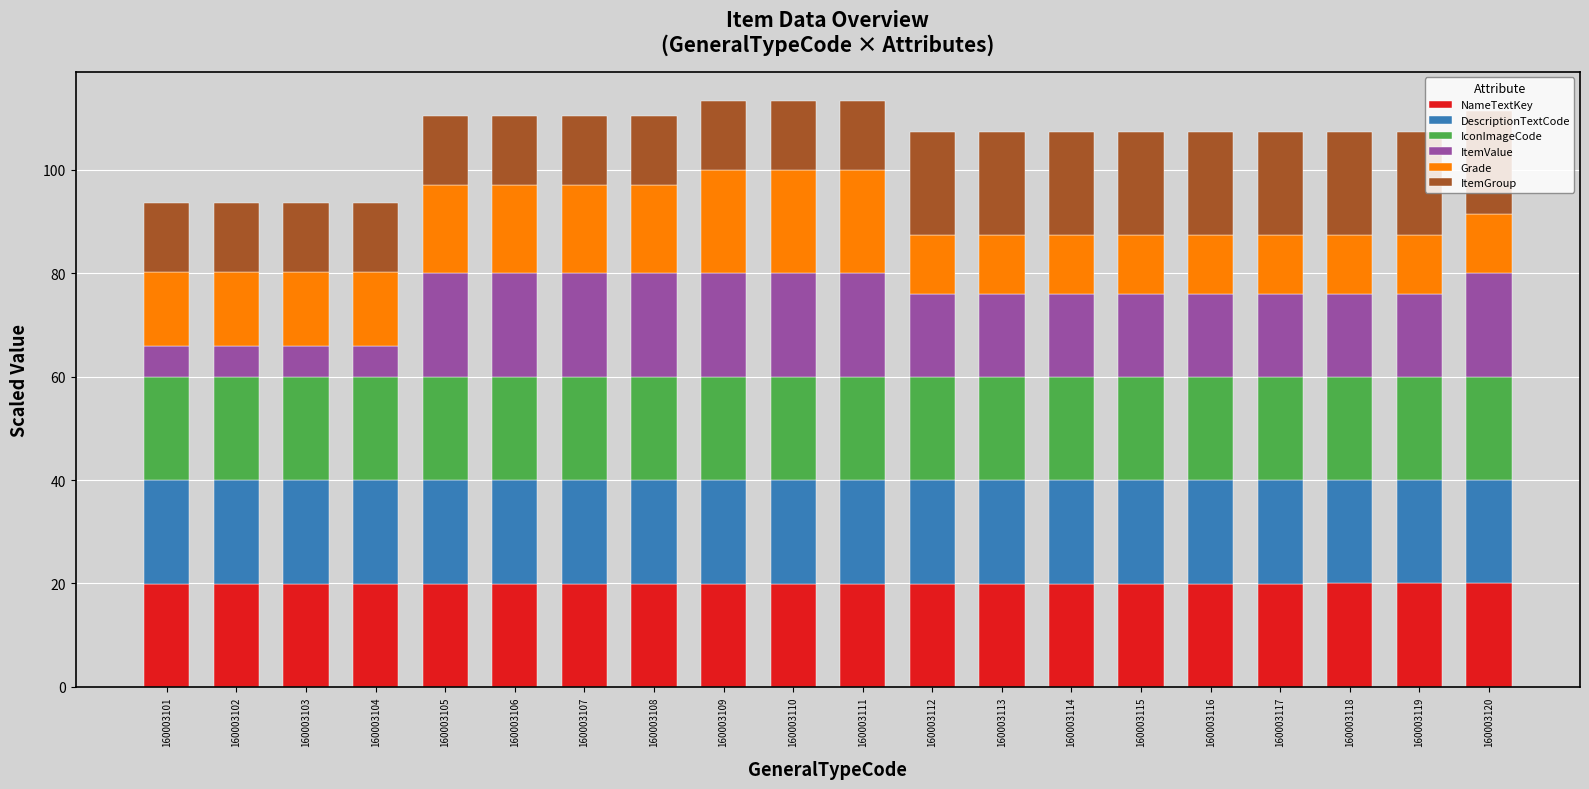

What is the total value across all series at 160003110?

113.3